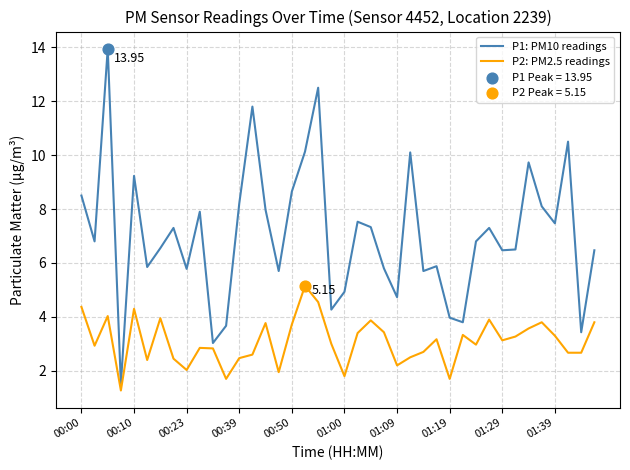

What is the difference between the maximum and minimum values in the P2: PM2.5 readings series?

3.9